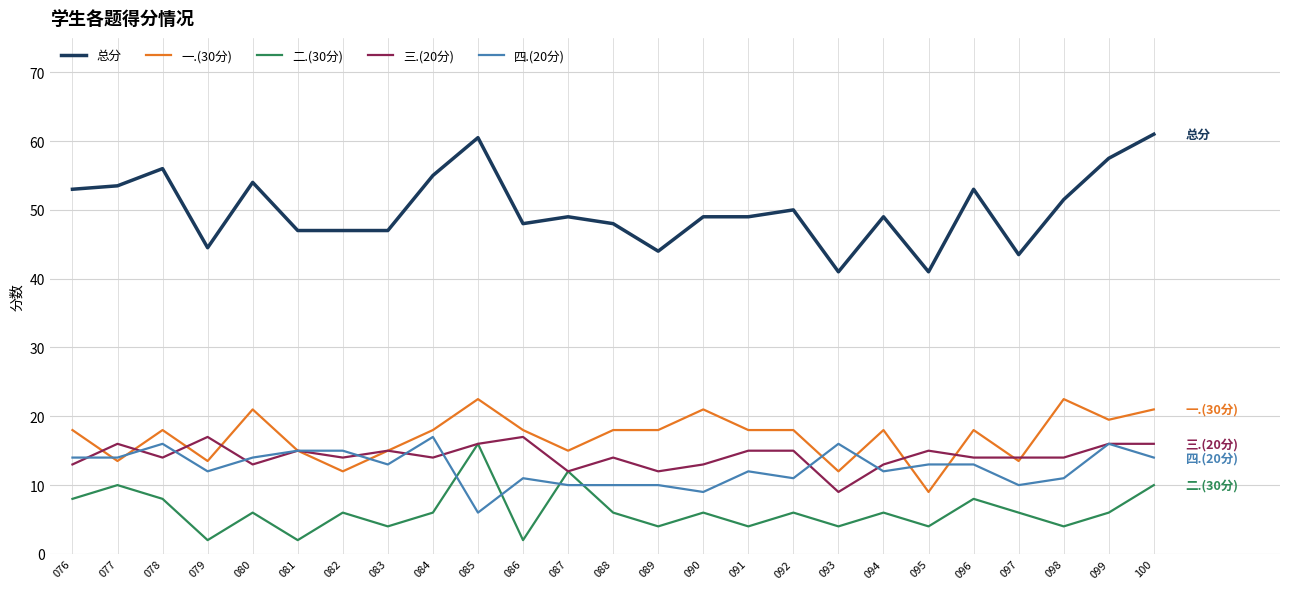

The 一.(30分) series shows 12.0 at 094. True or false?

False